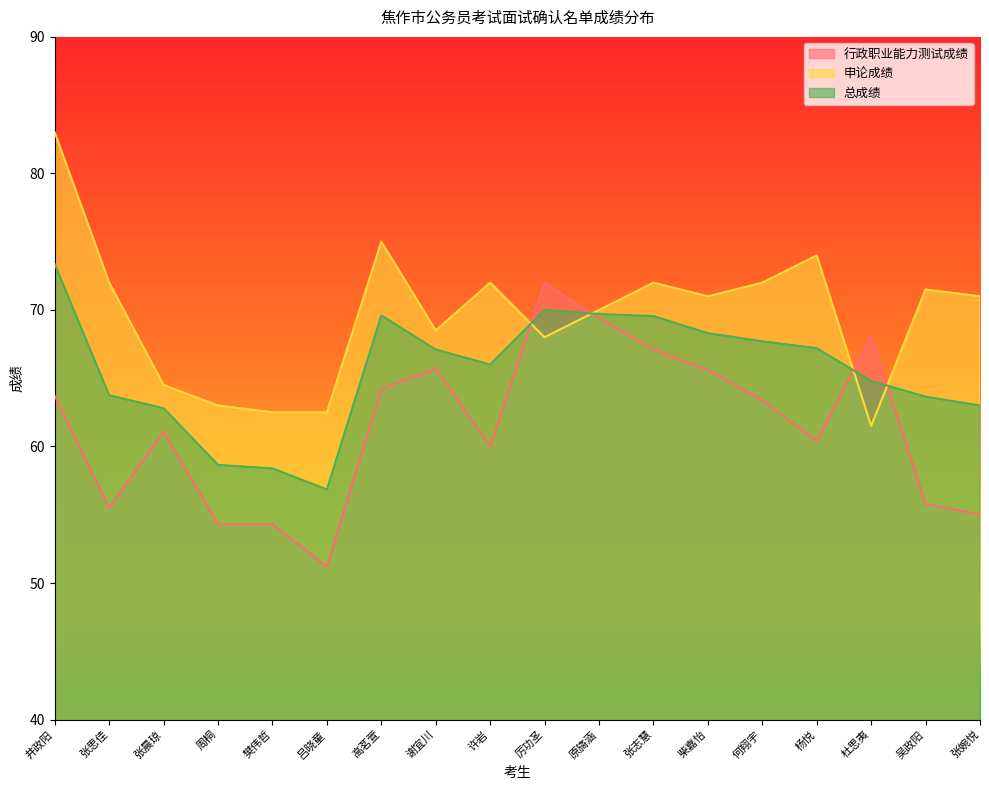

Reading left to right, transcribe all the data shown in this chart.

行政职业能力测试成绩: 井政阳=63.7	张思佳=55.5	张晨琼=61.1	周桐=54.3	樊伟哲=54.3	吕晓童=51.2	高茗萱=64.2	谢宜川=65.7	许岩=60.0	厉功圣=72.0	原旖涵=69.4	张志慧=67.1	柴嘉怡=65.6	何翔宇=63.4	杨悦=60.4	杜思夷=68.1	吴政阳=55.8	张婉悦=55.0
申论成绩: 井政阳=83.0	张思佳=72.0	张晨琼=64.5	周桐=63.0	樊伟哲=62.5	吕晓童=62.5	高茗萱=75.0	谢宜川=68.5	许岩=72.0	厉功圣=68.0	原旖涵=70.0	张志慧=72.0	柴嘉怡=71.0	何翔宇=72.0	杨悦=74.0	杜思夷=61.5	吴政阳=71.5	张婉悦=71.0
总成绩: 井政阳=73.3	张思佳=63.8	张晨琼=62.8	周桐=58.6	樊伟哲=58.4	吕晓童=56.9	高茗萱=69.6	谢宜川=67.1	许岩=66.0	厉功圣=70.0	原旖涵=69.7	张志慧=69.5	柴嘉怡=68.3	何翔宇=67.7	杨悦=67.2	杜思夷=64.8	吴政阳=63.6	张婉悦=63.0